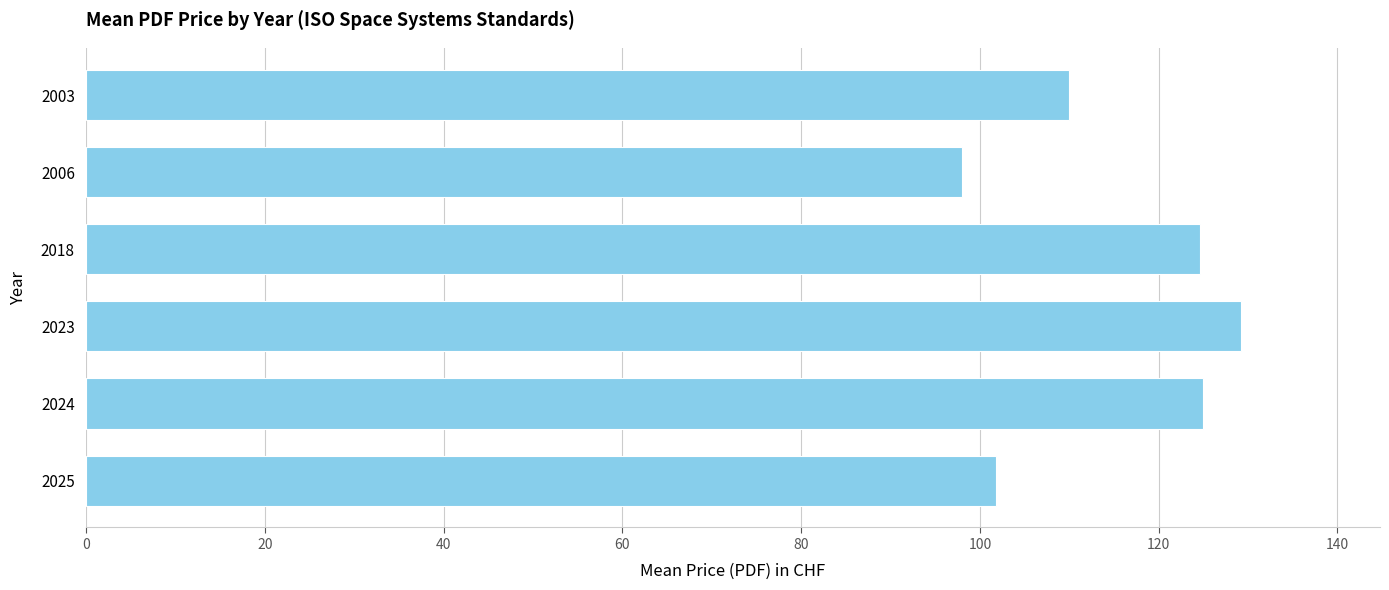

What is the smallest value displayed?

98.0